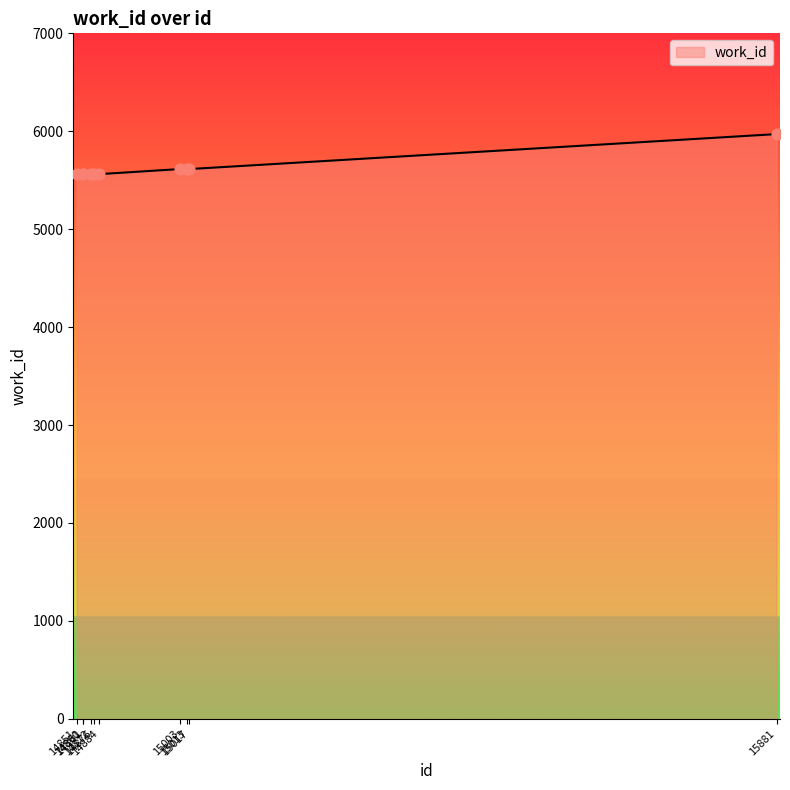

Approximately how many times larger is the value at 14860 compared to 14861?

1.0